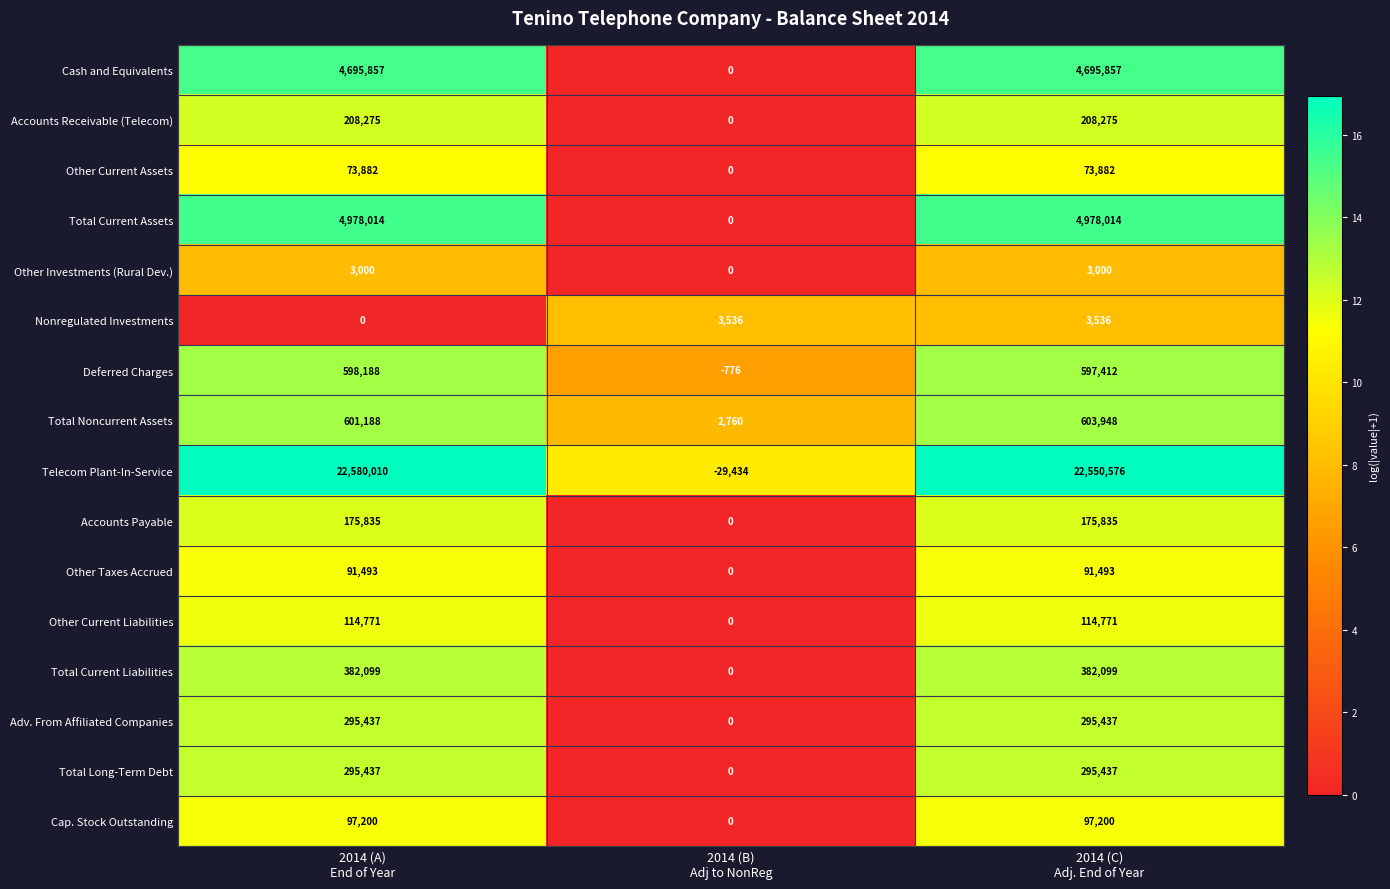

How many series are shown in this chart?

16